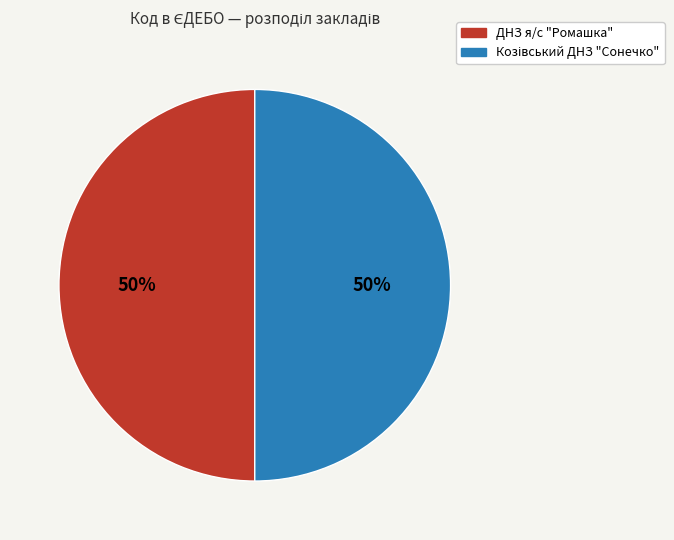

To the nearest percent, what percentage of the pie is ДНЗ я/с "Ромашка"?

50%